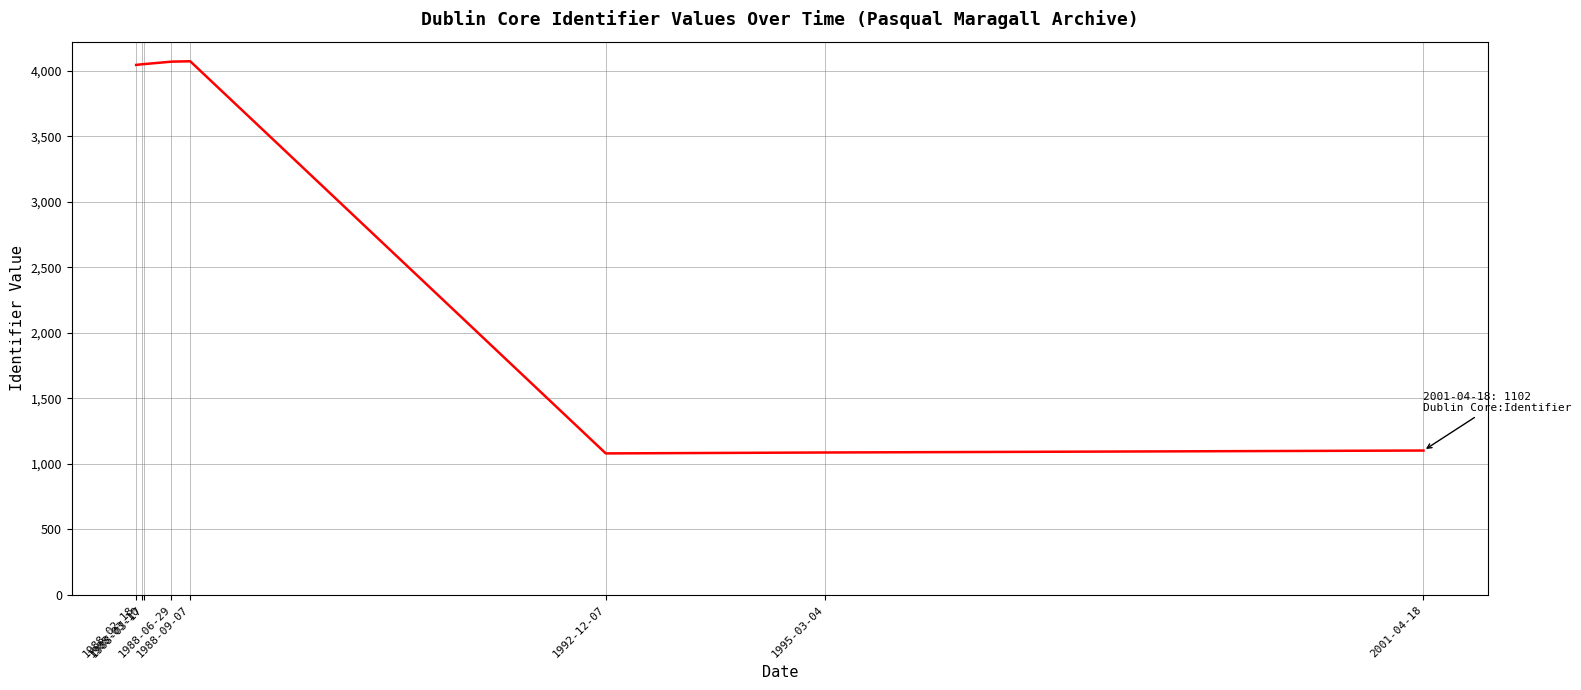

The value at 1988-03-10 is 4050. True or false?

True